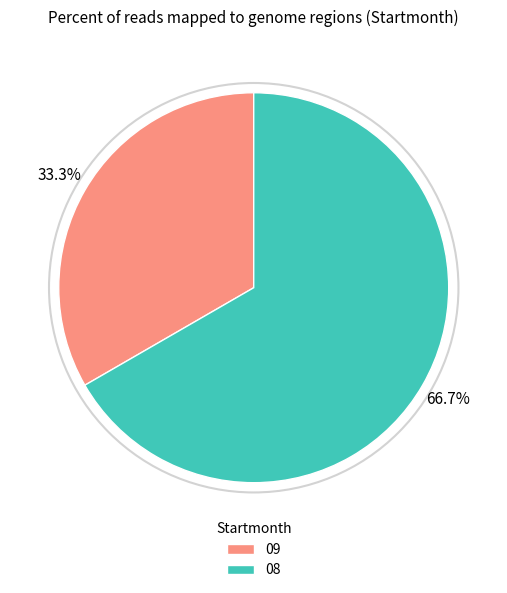

What is the largest slice in the pie chart?

08